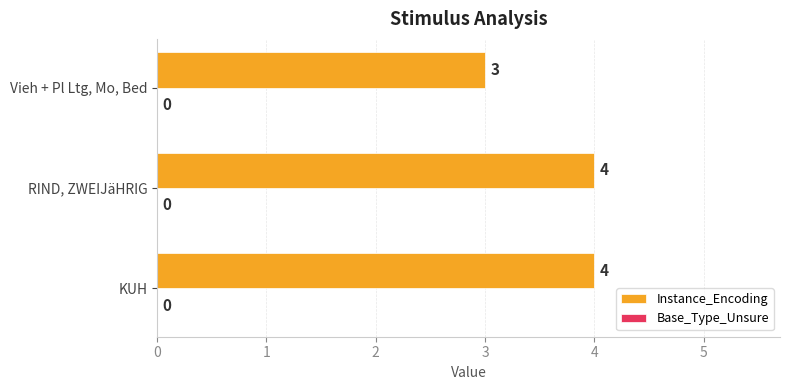

Reading bottom to top, what are all the values shown in this chart?

4	4	3